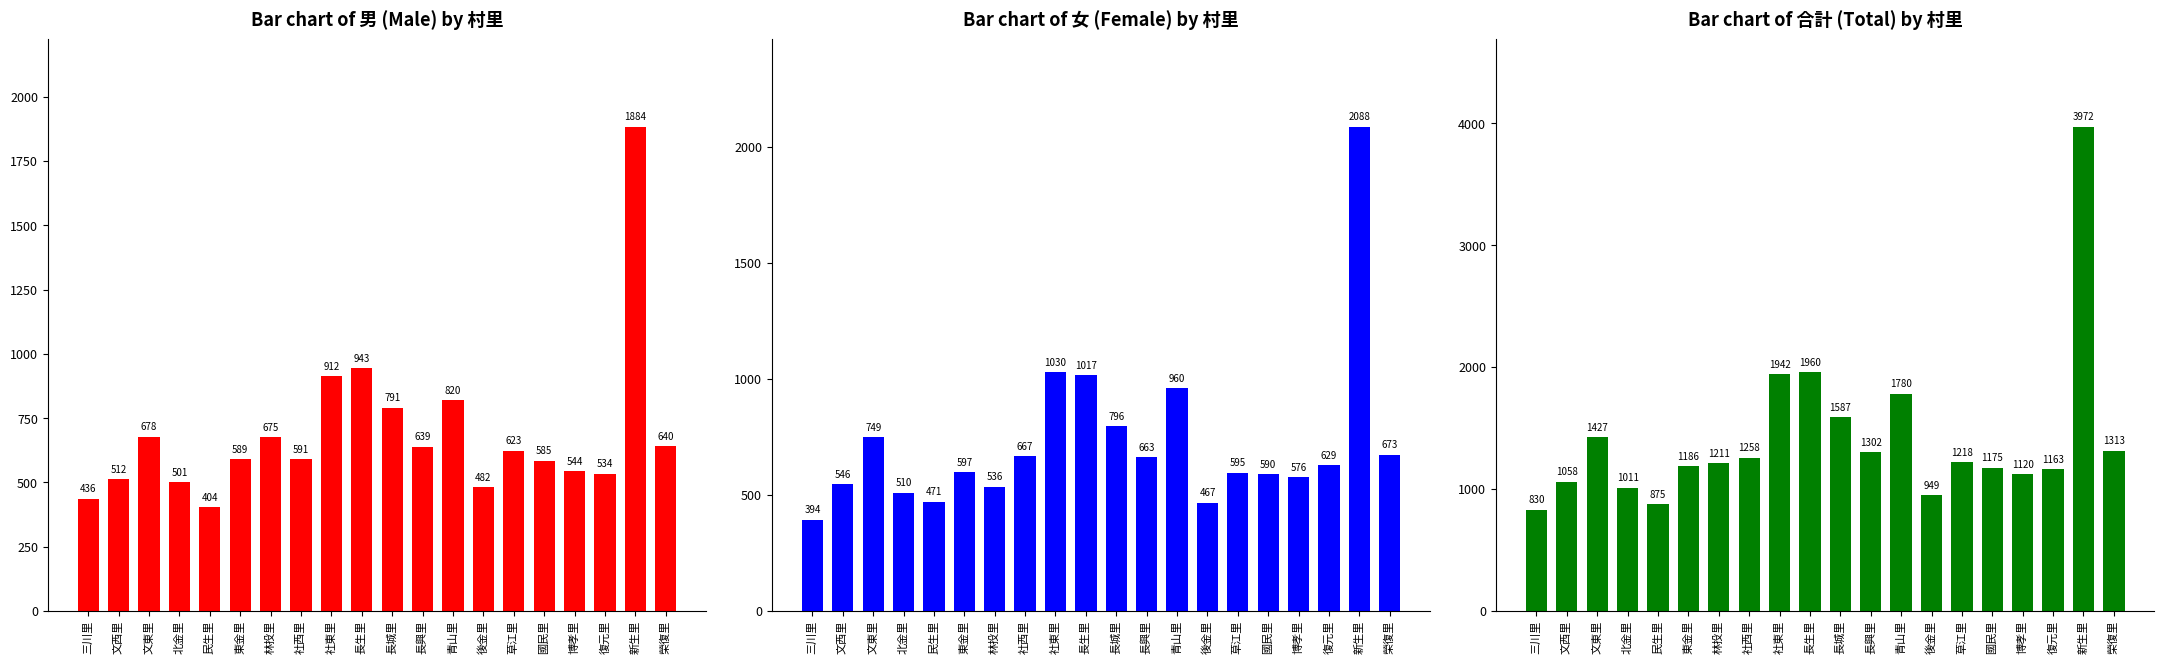

Count the number of data series in this chart.

3